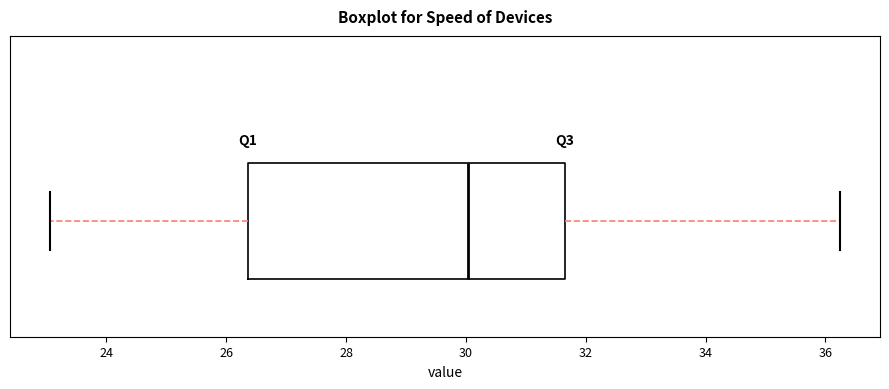

Transcribe this box plot: give where the median line is, the range the box spans, and where the two whiskers end, as read against the x-axis. The values are not printed on the chart, so give them approximately, as read against the axis.

median 30.0, box 26.4 to 31.6, whiskers 23.0 to 36.2